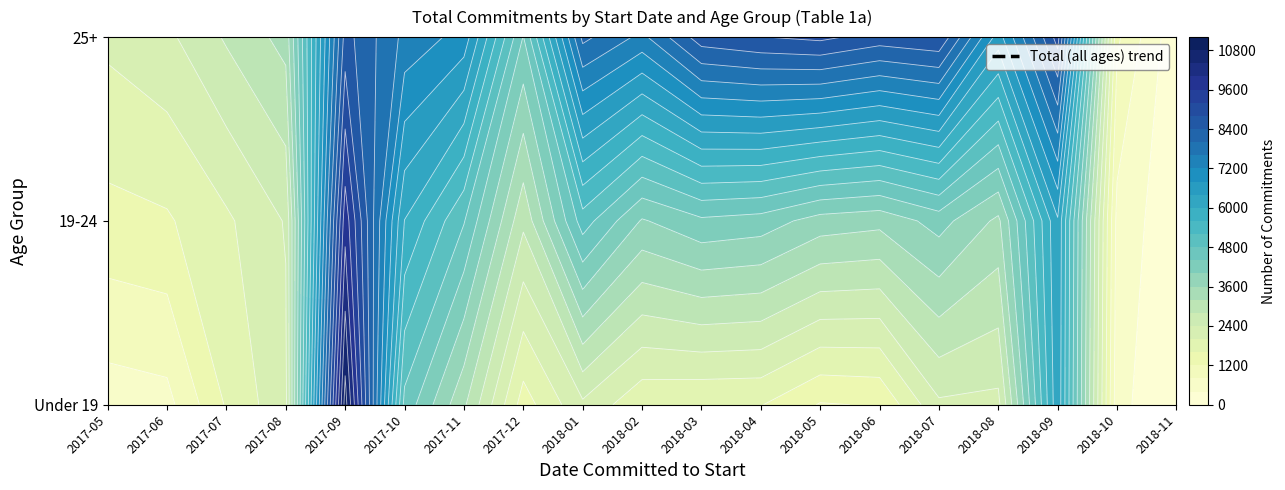

The 19-24 series shows 4320 at 2018-03. True or false?

True